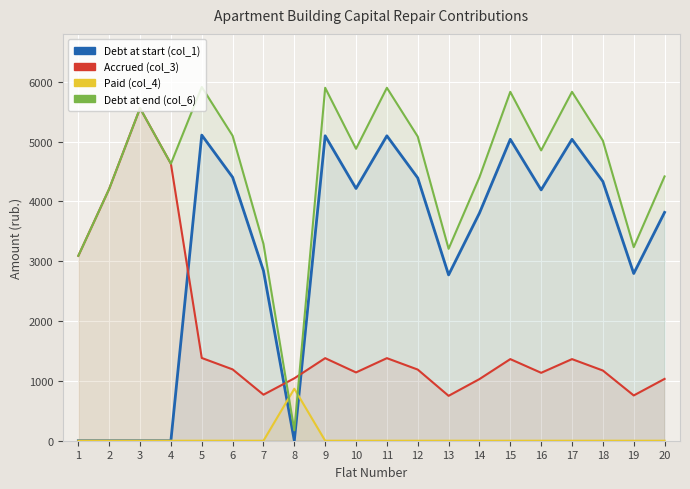

What is the value of the nachisleno (col_3) point at the 13th from the left?

750.5